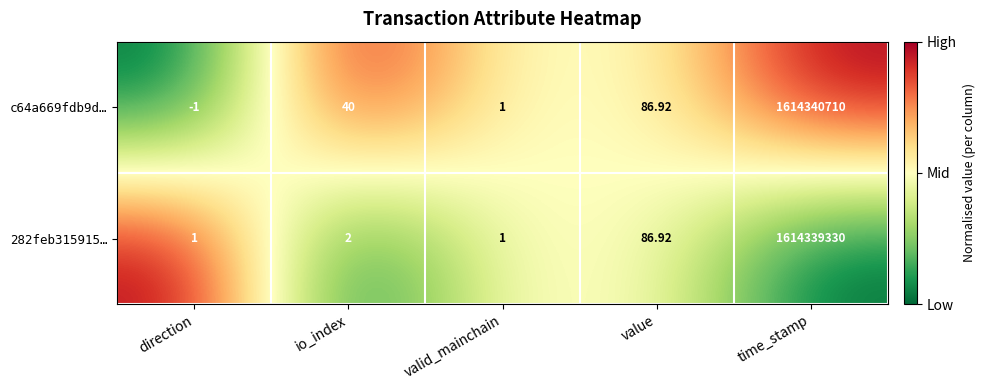

Rank the categories by c64a669fdb9d… value from highest to lowest.

time_stamp, value, io_index, valid_mainchain, direction